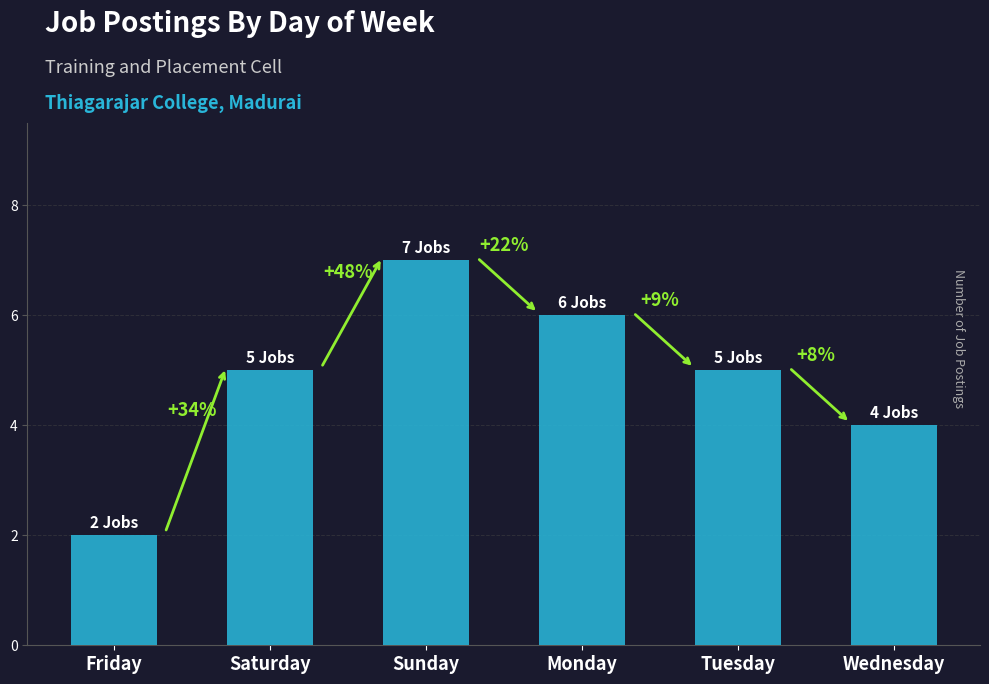

What is the sum of the values at Tuesday and Sunday?

12